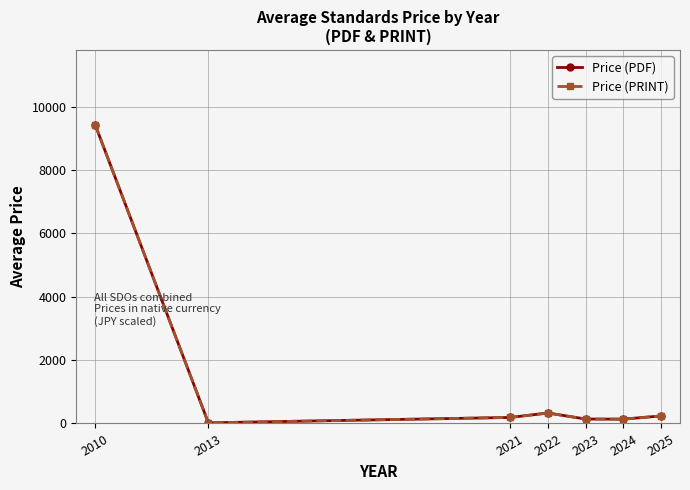

Reading left to right, what are all the values shown in this chart?

Price (PDF): 9433.3	20.0	190.0	330.0	140.1	136.3	238.2
Price (PRINT): 9433.3	20.0	190.0	330.0	140.1	136.3	238.2